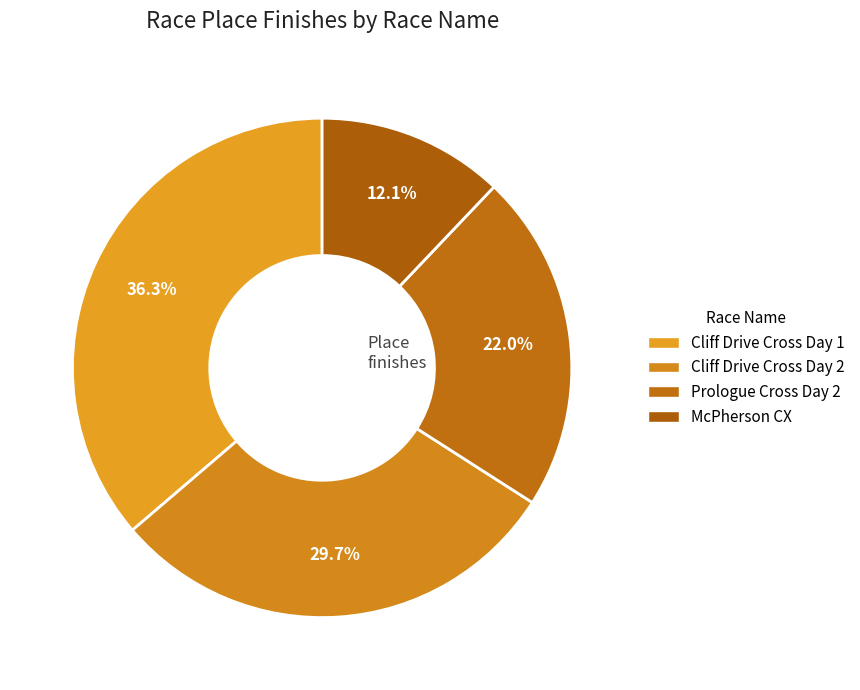

Combined, what portion of the pie is Cliff Drive Cross Day 1 and McPherson CX?

48.4%